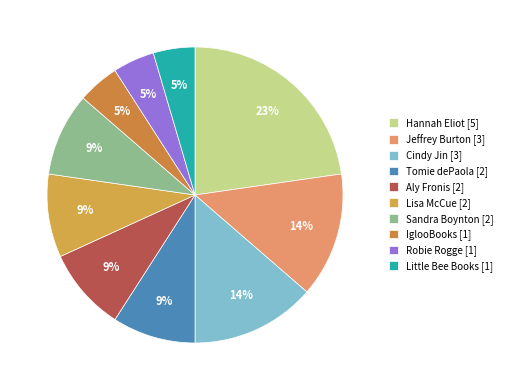

How many segments does this pie chart have?

10